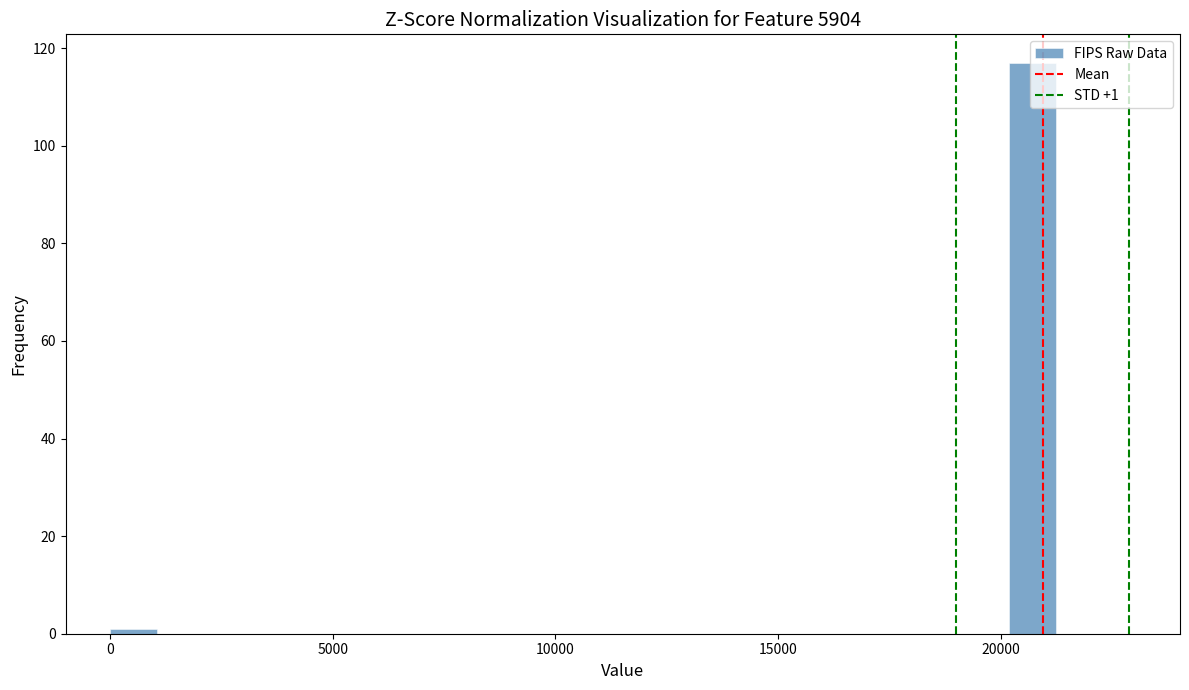

Read against the x-axis, roughly where is the centre of the tallest bar?

20500